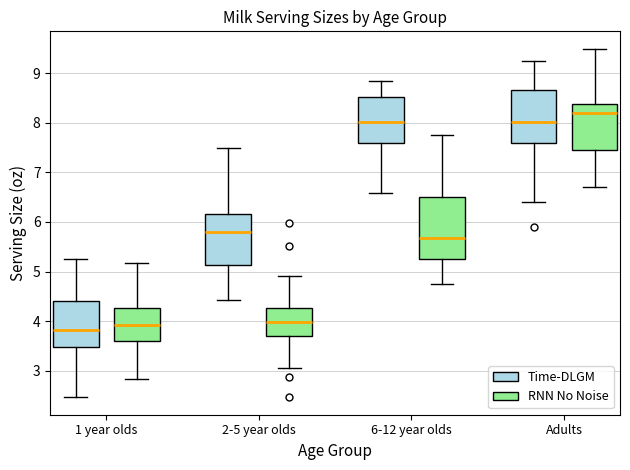

Which box's median line is the highest?

Adults (RNN No Noise)